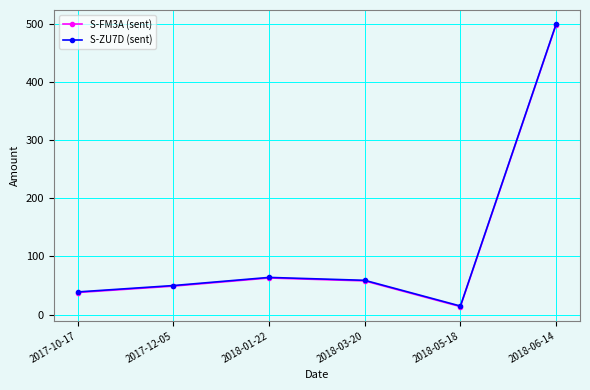

What is the greatest value displayed?

500.0